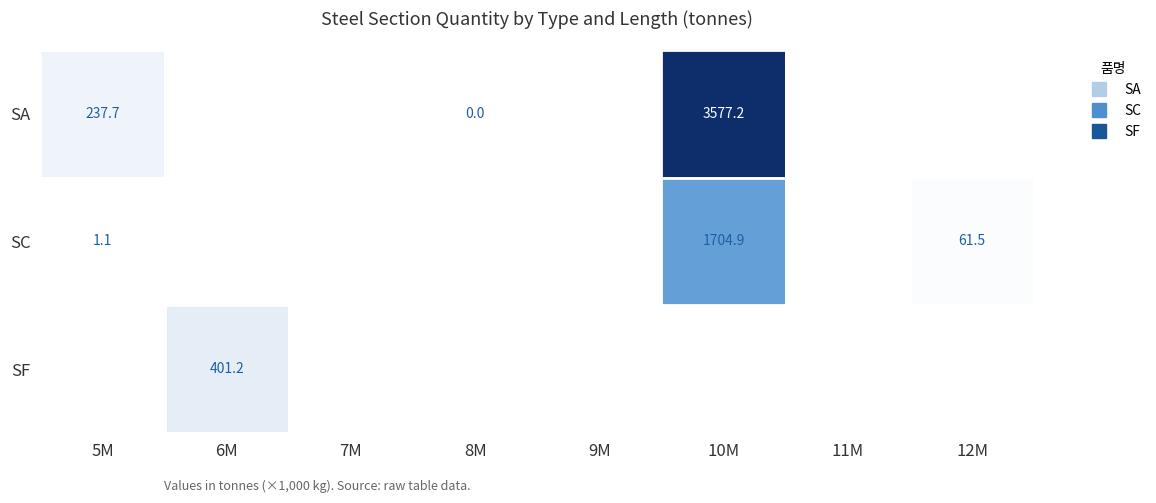

What is the difference between the maximum and minimum values in the SA series?

3577.2